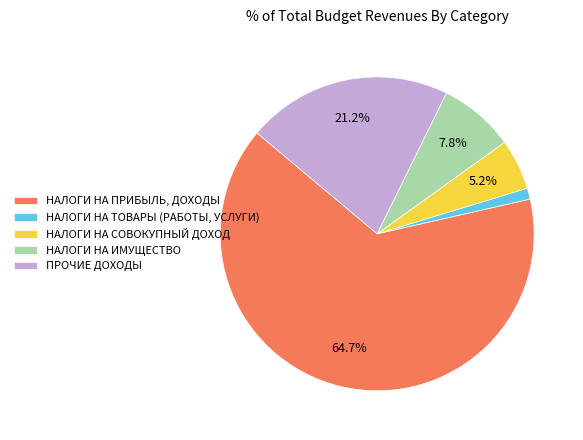

To the nearest percent, what is the combined percentage of НАЛОГИ НА ПРИБЫЛЬ, ДОХОДЫ and НАЛОГИ НА ТОВАРЫ (РАБОТЫ, УСЛУГИ)?

66%